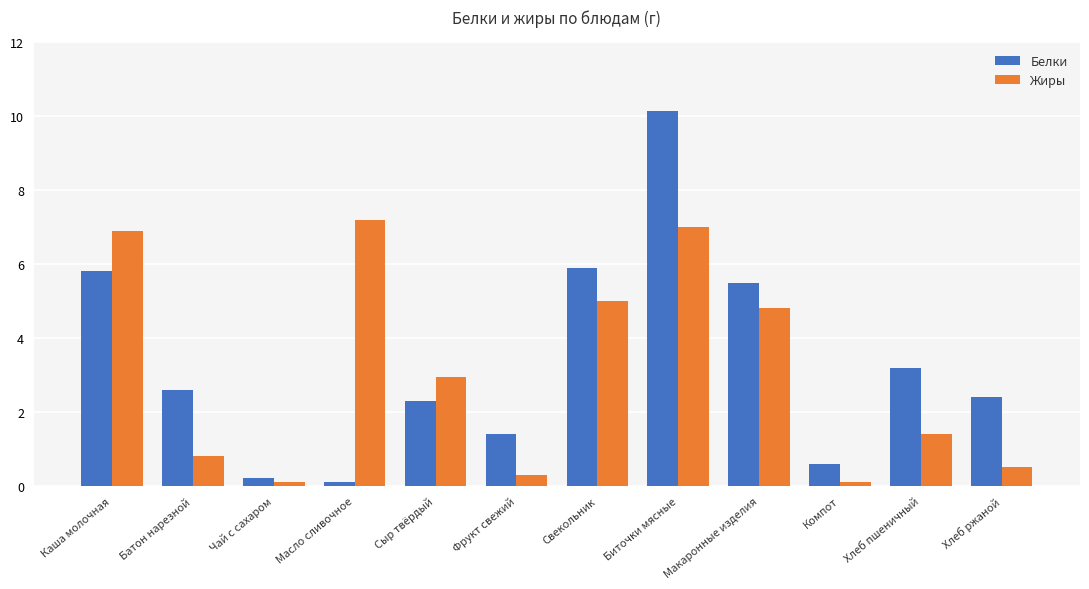

Rank the series at Масло сливочное from lowest to highest value.

Белки, Жиры